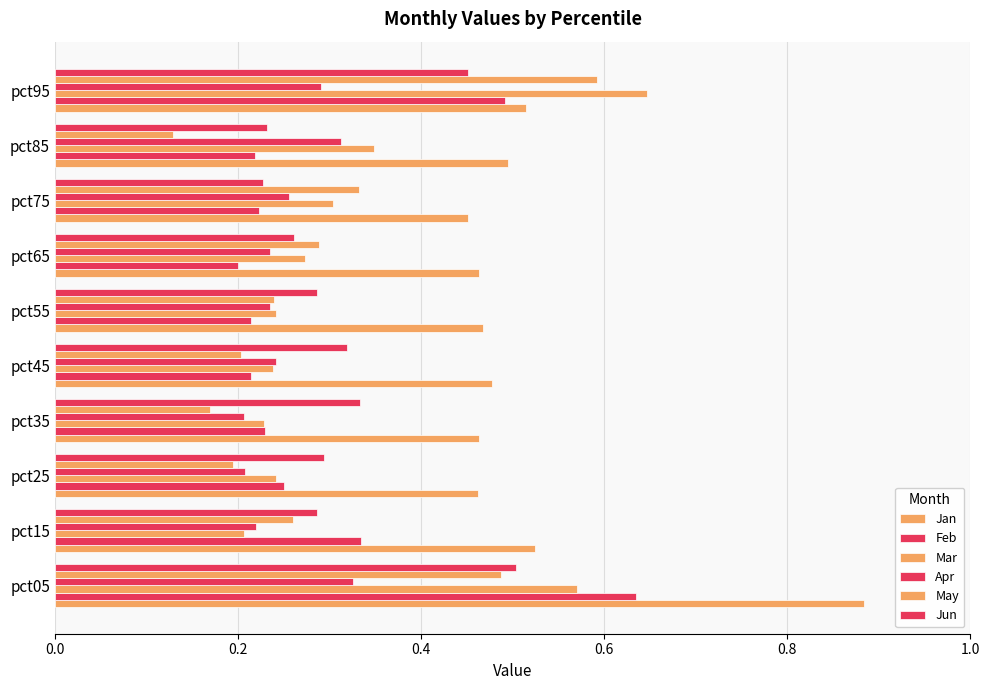

Count the number of categories in the chart.

10